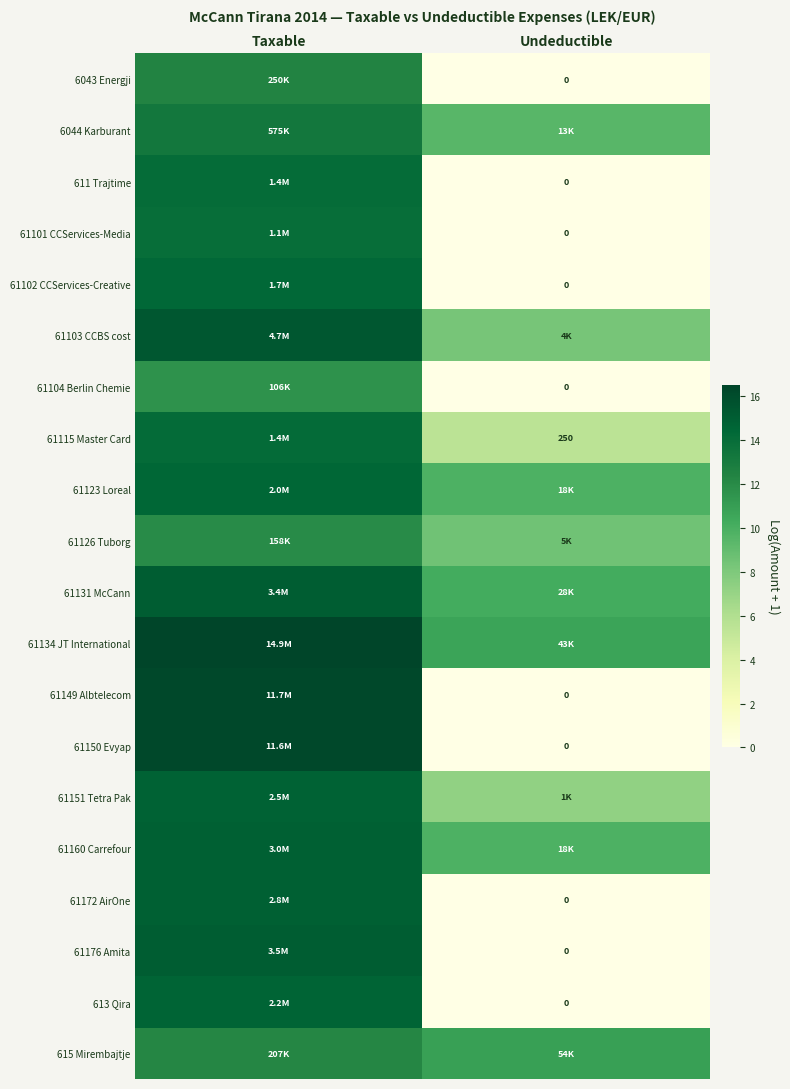

What is the minimum value for 61134 JT International?

10.7